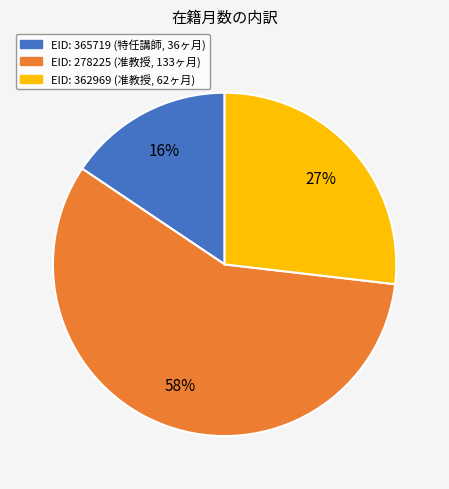

Is there any slice that represents more than half of the pie?

Yes